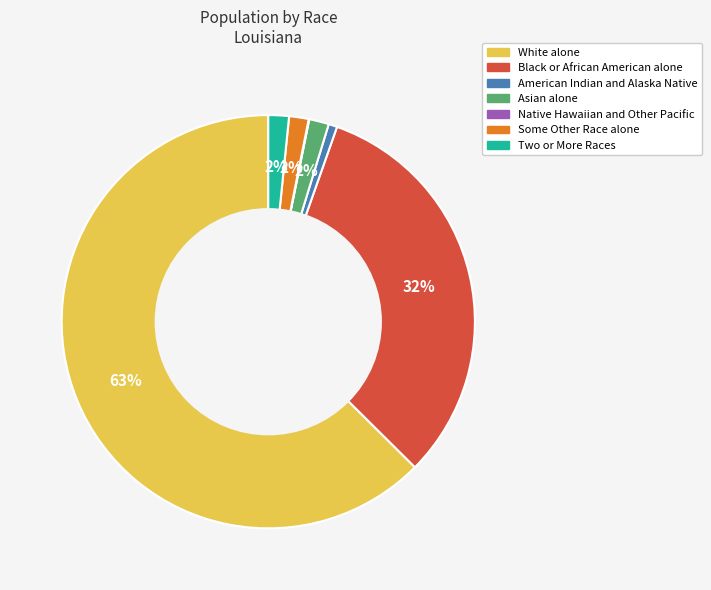

To the nearest percent, what portion does Asian alone represent?

2%